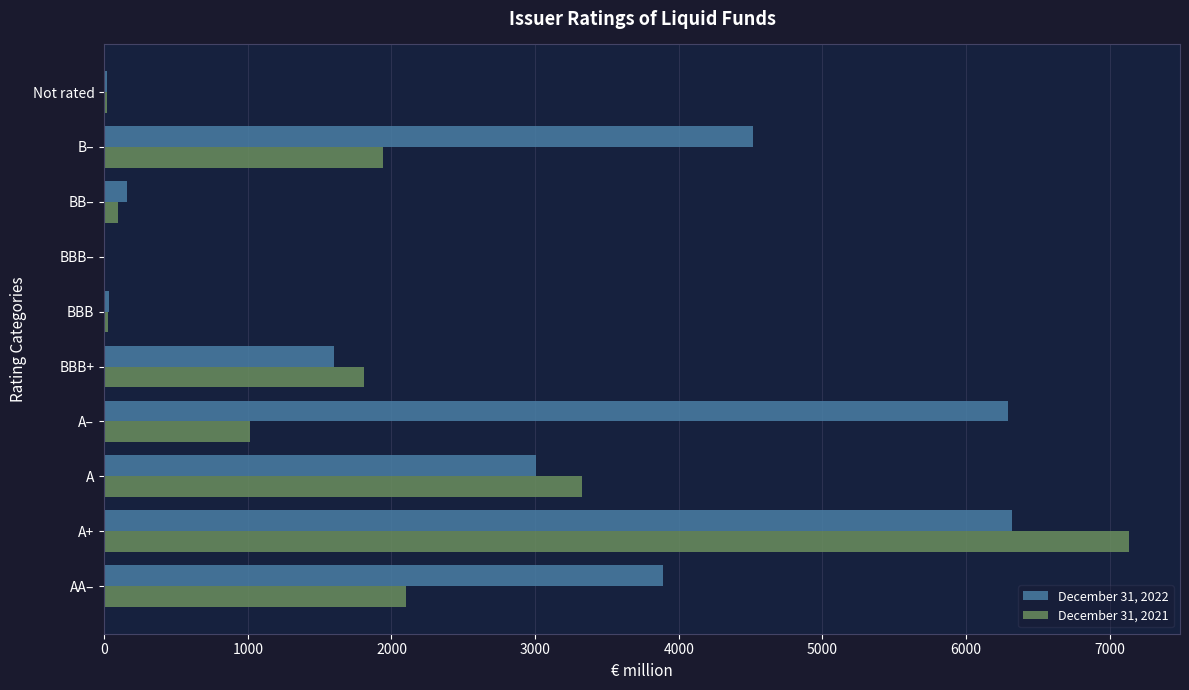

Is it true that December 31, 2022 equals 3617 at A+?

False